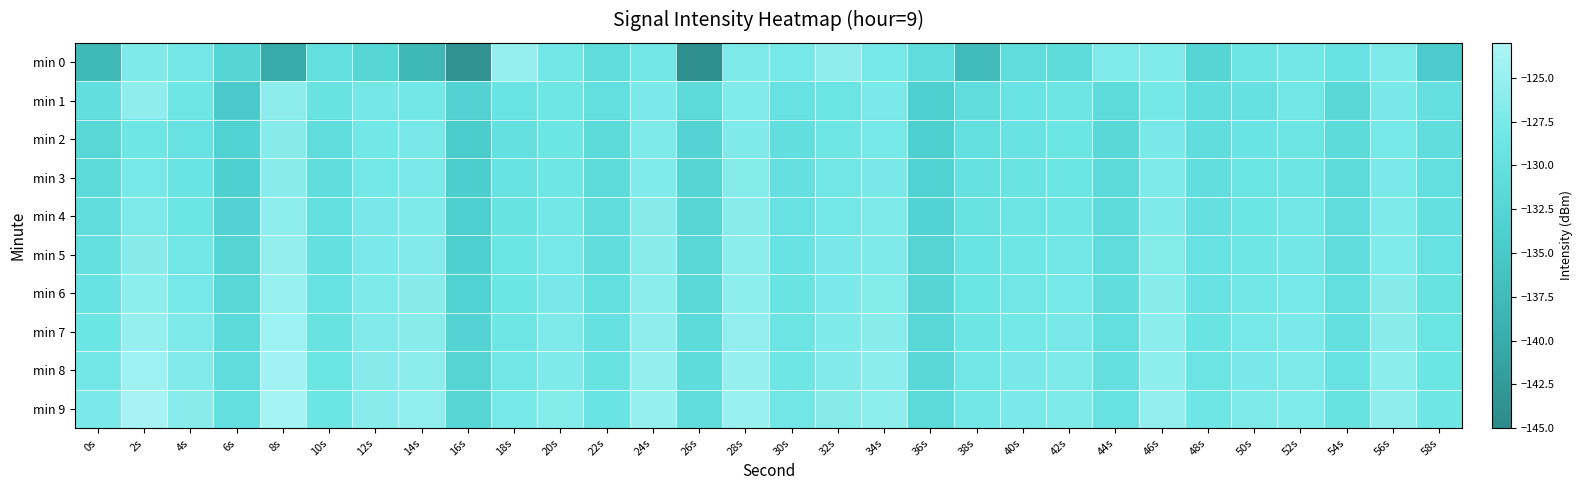

How many distinct data groups are displayed?

10